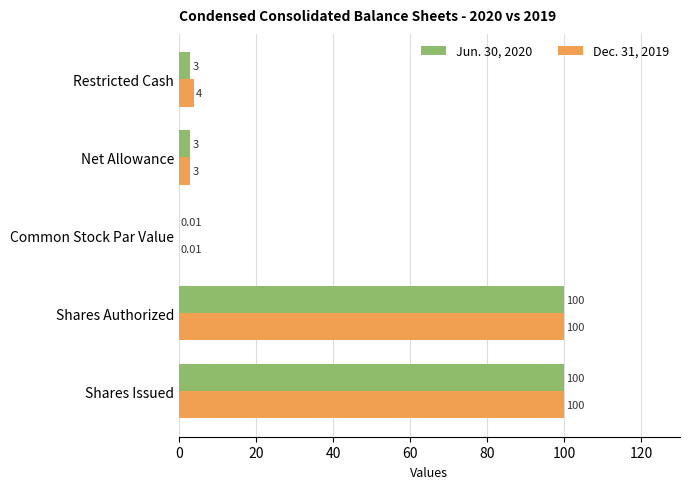

Count the number of categories in the chart.

5